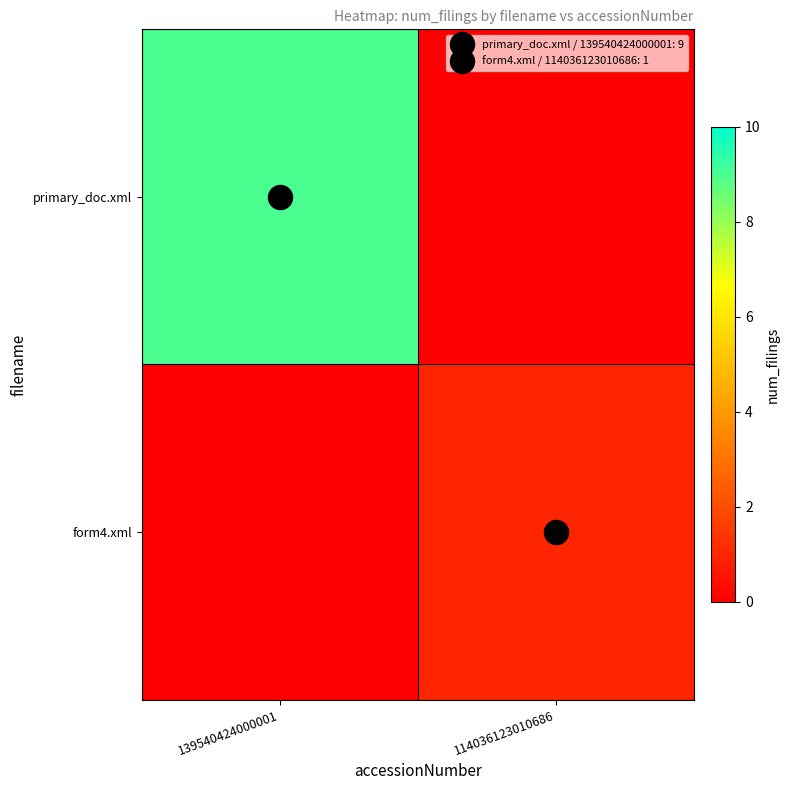

At 114036123010686, list the series in order from smallest to largest.

primary_doc.xml, form4.xml